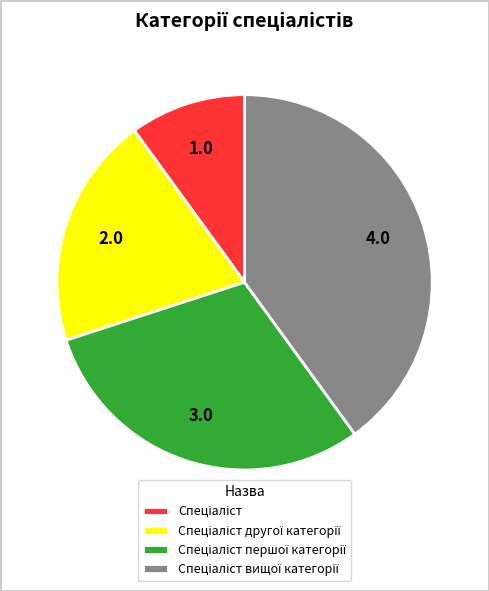

Is there any slice that represents more than half of the pie?

No